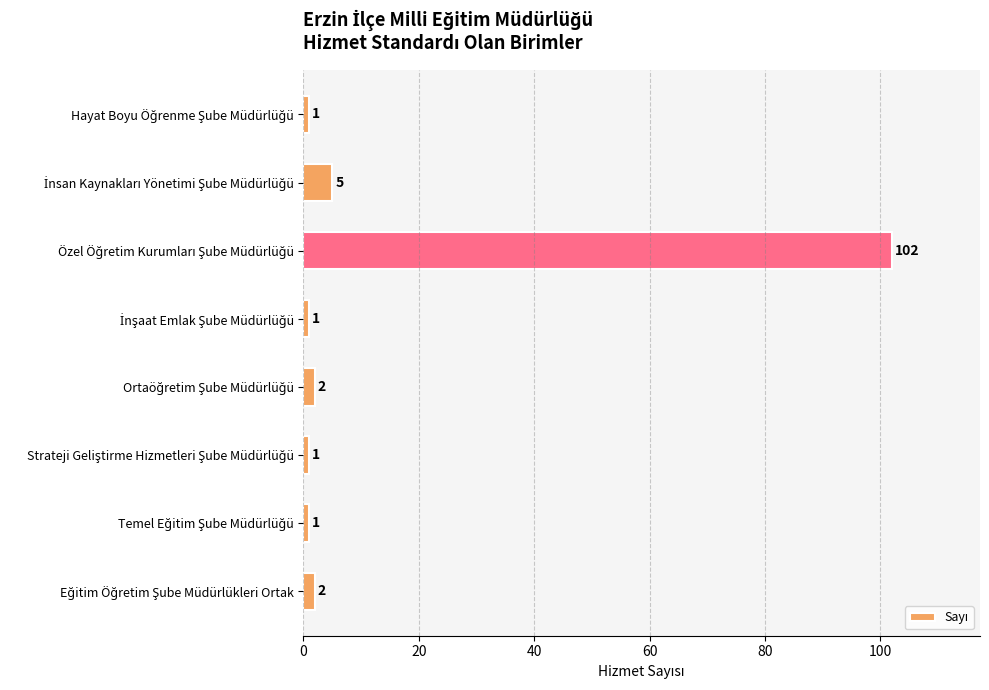

Are the bars horizontal?

Yes